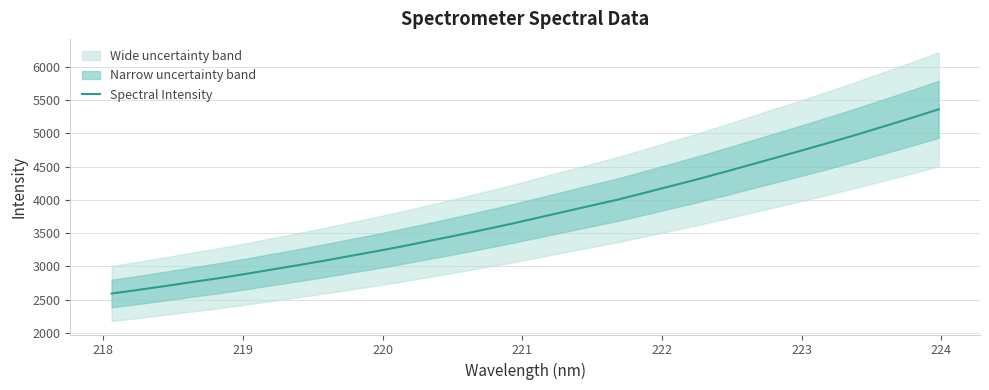

How many lines are shown in the chart?

1